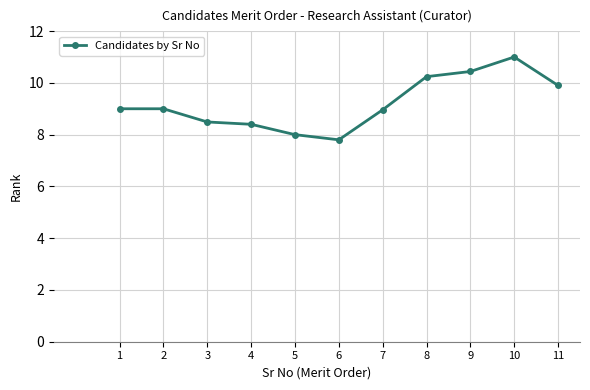

What is the sum of all values?

101.2